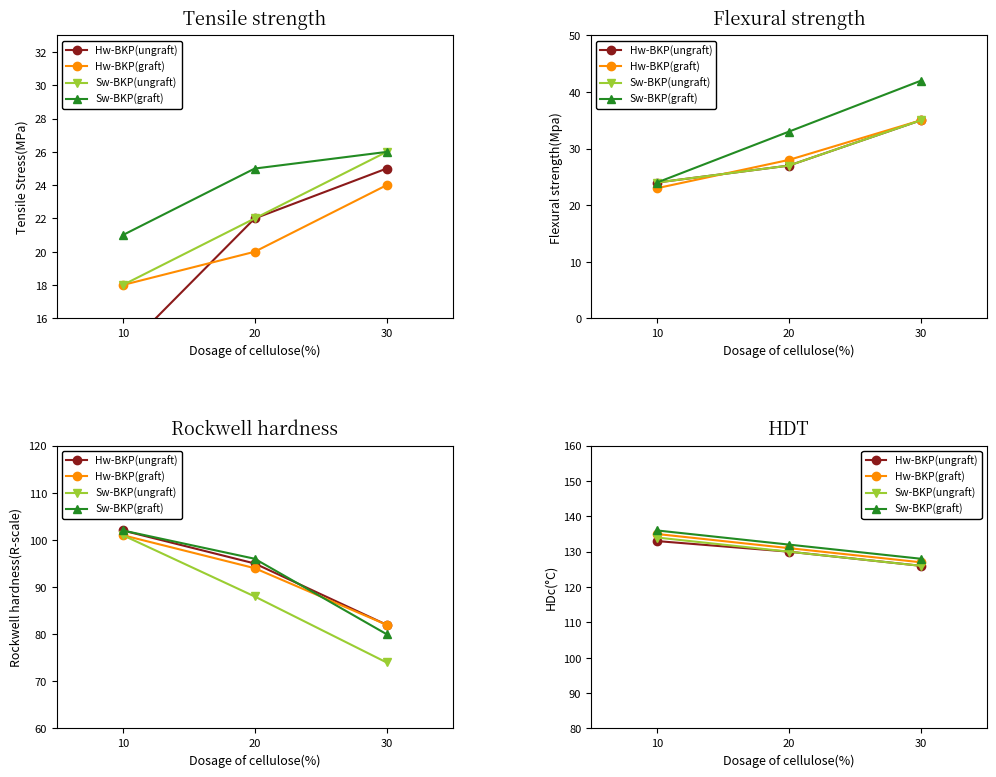

Where does the Hw-BKP(graft) series first go above 131?

10